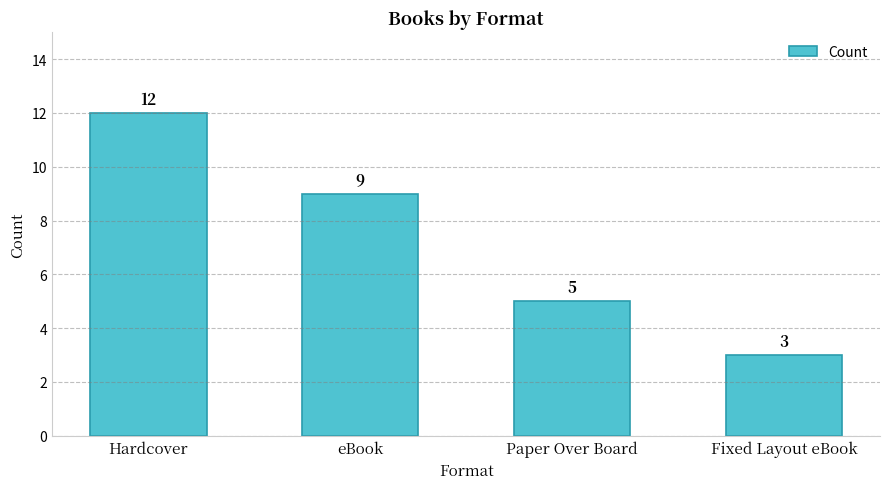

What is the change in value from eBook to Fixed Layout eBook?

-6